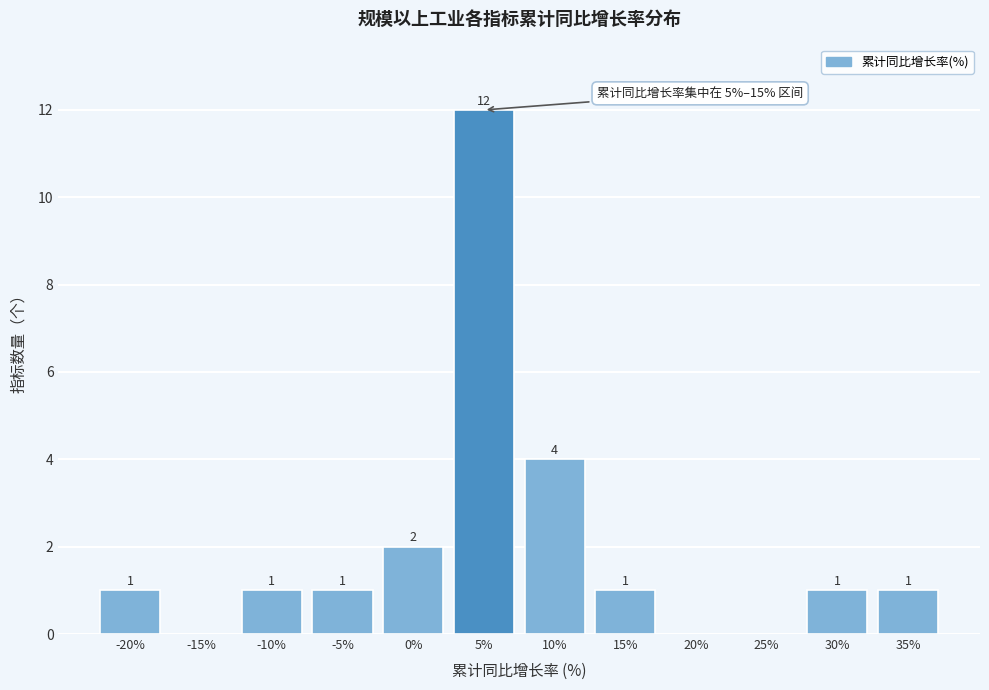

Reading left to right, transcribe all the data shown in this chart.

-20%=1	-15%=0	-10%=1	-5%=1	0%=2	5%=12	10%=4	15%=1	20%=0	25%=0	30%=1	35%=1